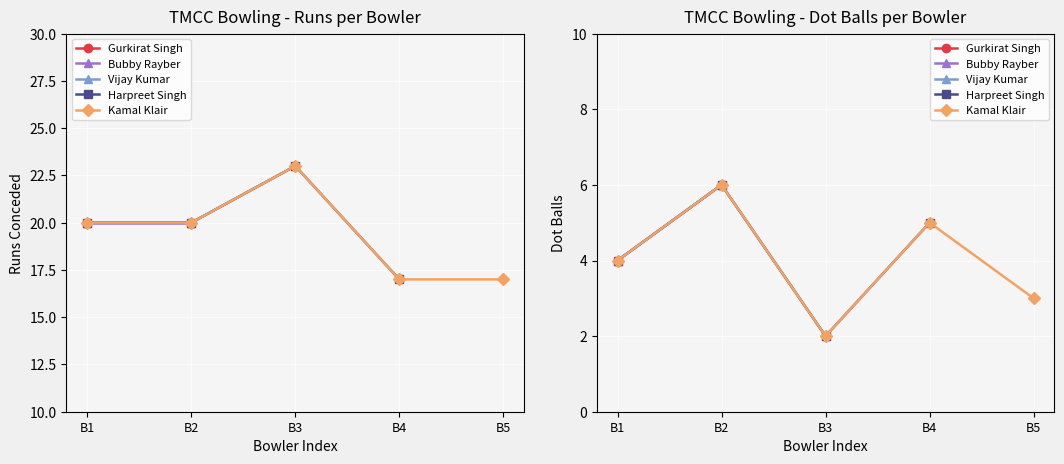

True or false: TMCC Bowling Runs and TMCC Bowling Dot Balls cross at least once.

False